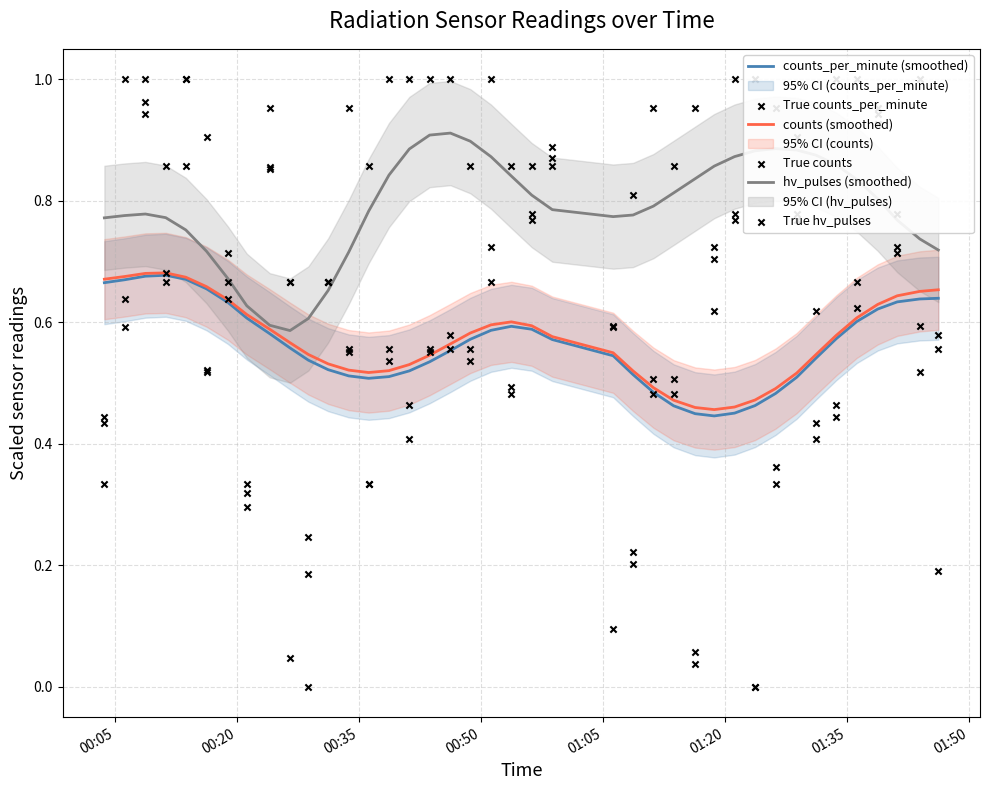

Is the value of True counts_per_minute at 15 greater than the value of counts (smoothed) at 11?

No